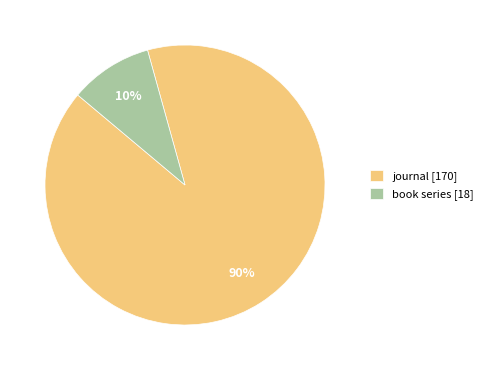

To the nearest percent, what is the combined percentage of book series [18] and journal [170]?

100%